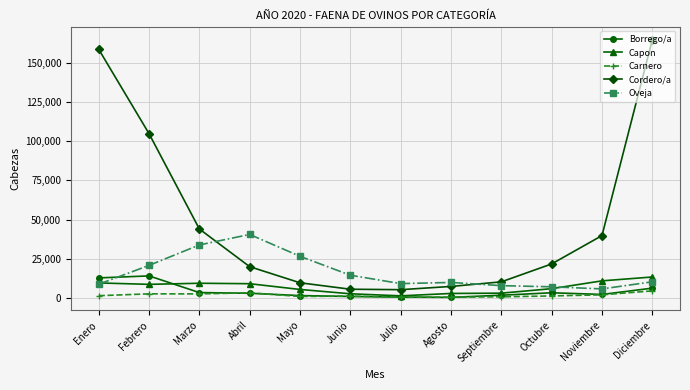

What is the spread (max minus min) of values at Abril?

37528